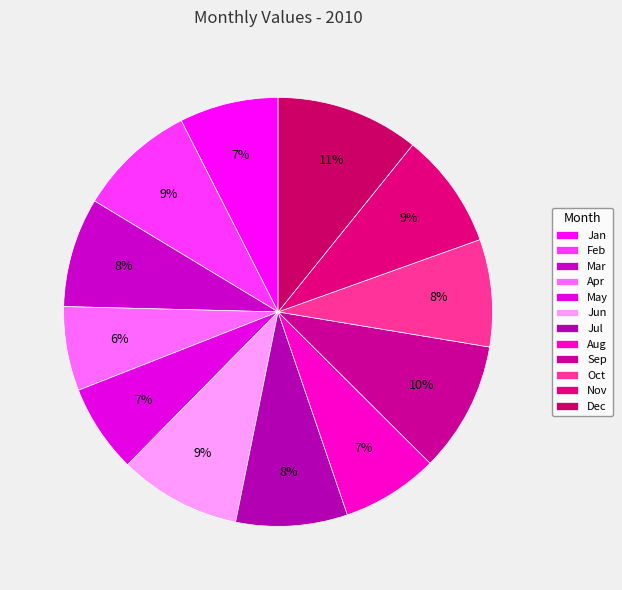

Combined, do Sep and Mar account for over 50%?

No